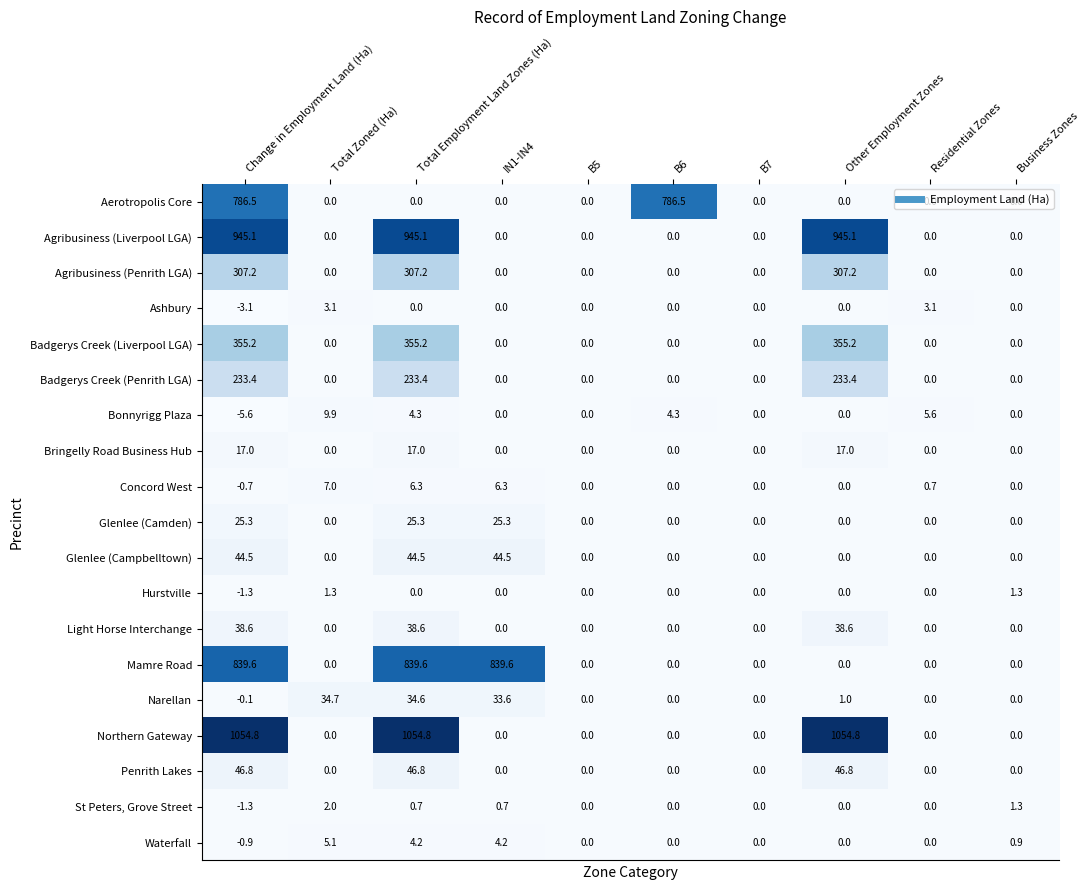

What is the maximum value shown in the chart?

1054.8